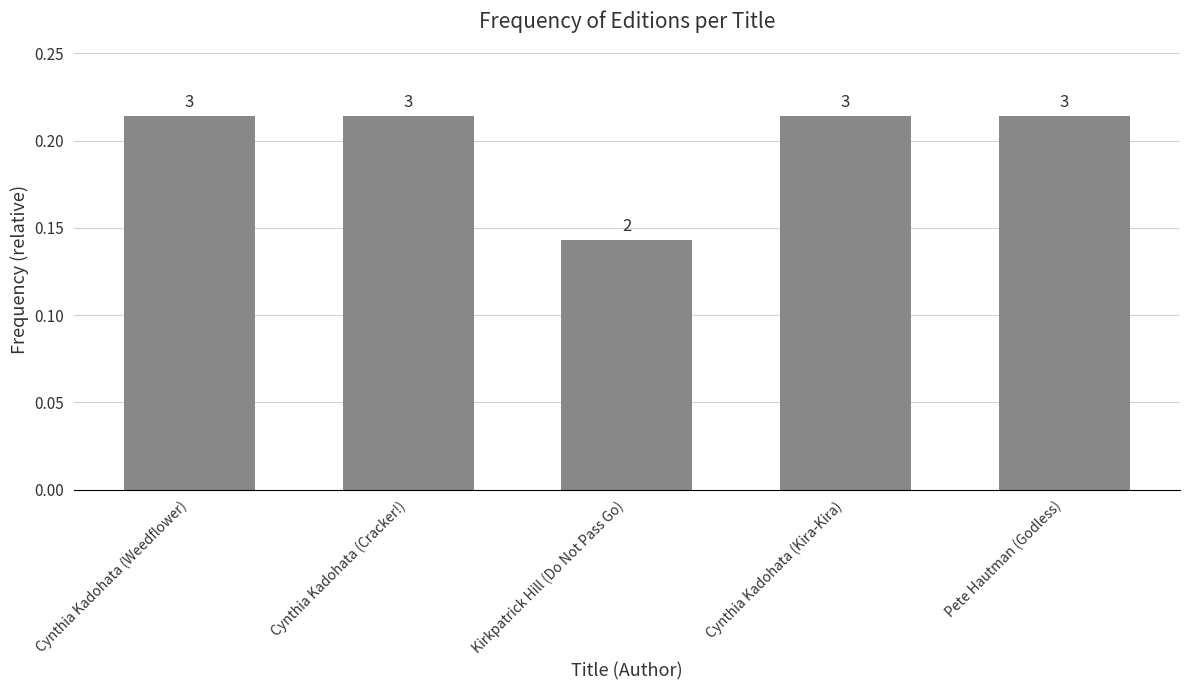

List the labels in order of value, smallest first.

Kirkpatrick Hill (Do Not Pass Go), Cynthia Kadohata (Weedflower), Cynthia Kadohata (Cracker!), Cynthia Kadohata (Kira-Kira), Pete Hautman (Godless)